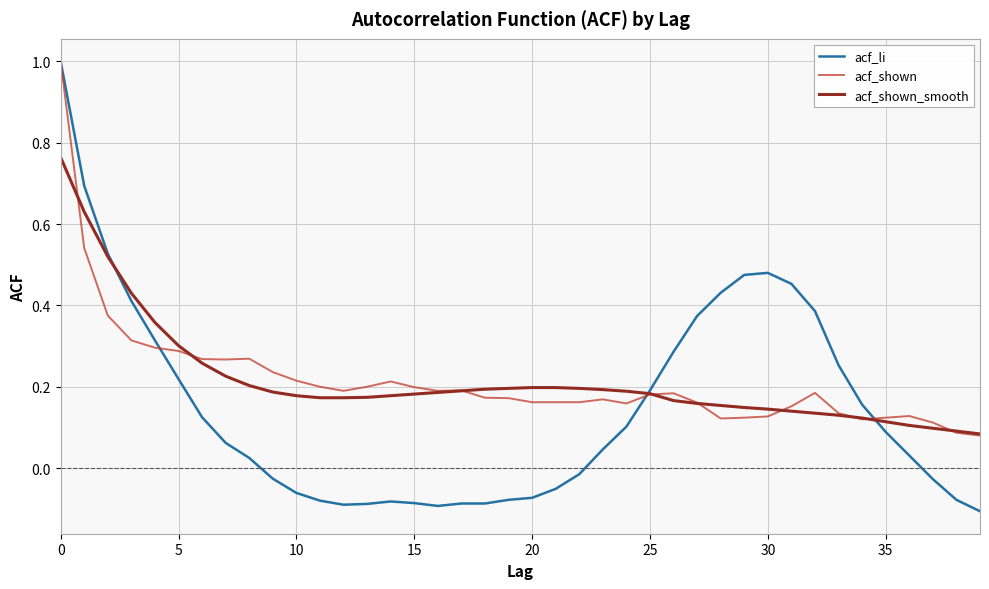

Which series has the widest spread of values?

acf_li